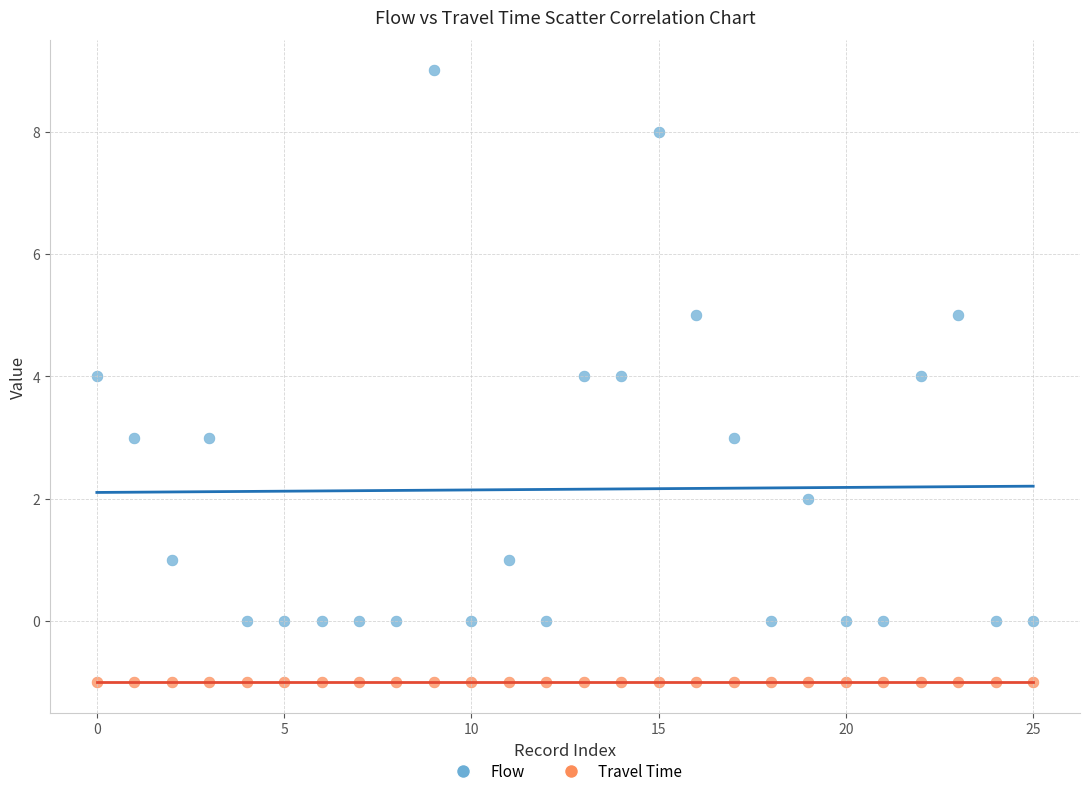

Which series reaches the maximum Y coordinate?

Flow